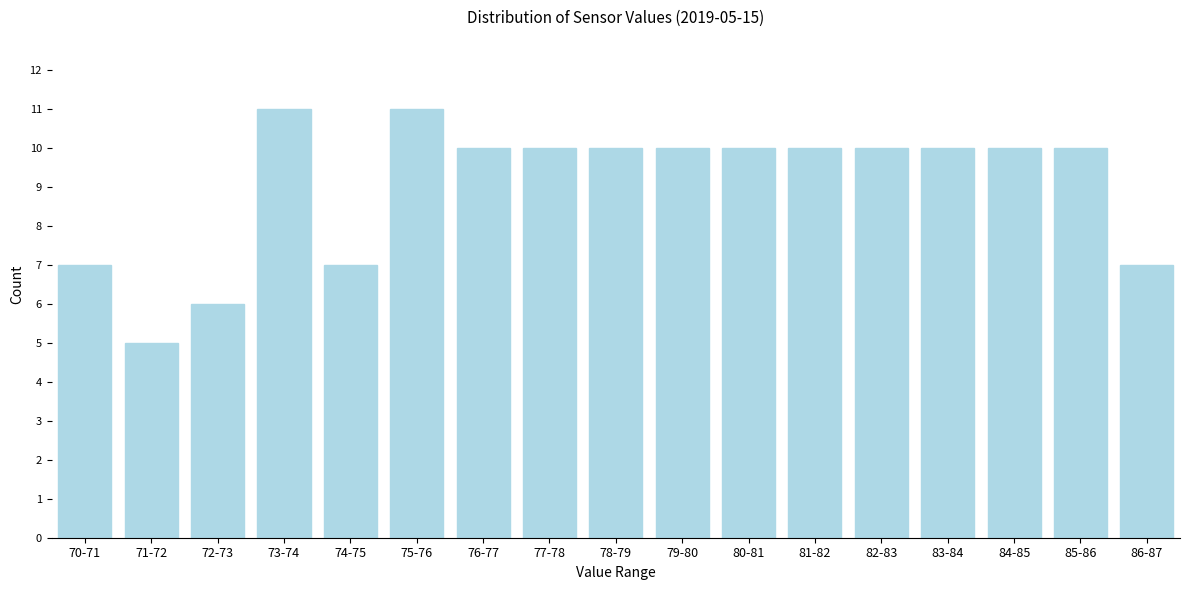

Reading left to right, transcribe all the data shown in this chart.

7	5	6	11	7	11	10	10	10	10	10	10	10	10	10	10	7